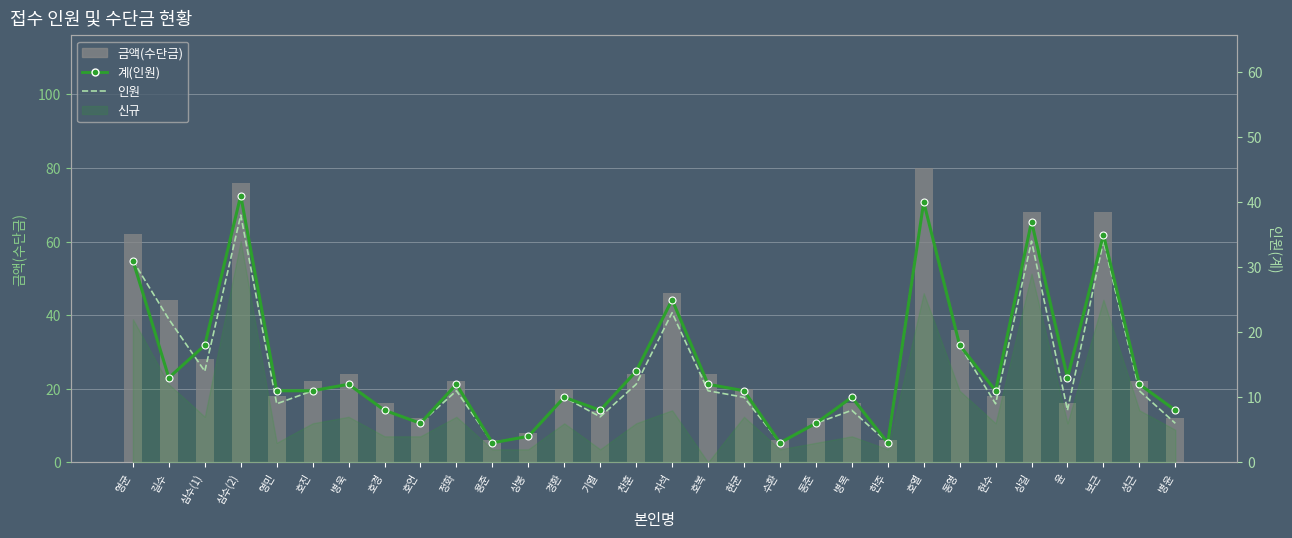

Rank the categories by 계(인원) value from highest to lowest.

삼수(2), 호열, 상길, 보근, 영균, 차석, 삼수(1), 동영, 찬훈, 길수, 윤, 병욱, 정화, 호복, 셩근, 영민, 호진, 현균, 현수, 경환, 병목, 호경, 기열, 병윤, 호언, 동준, 상봉, 용준, 수환, 한주